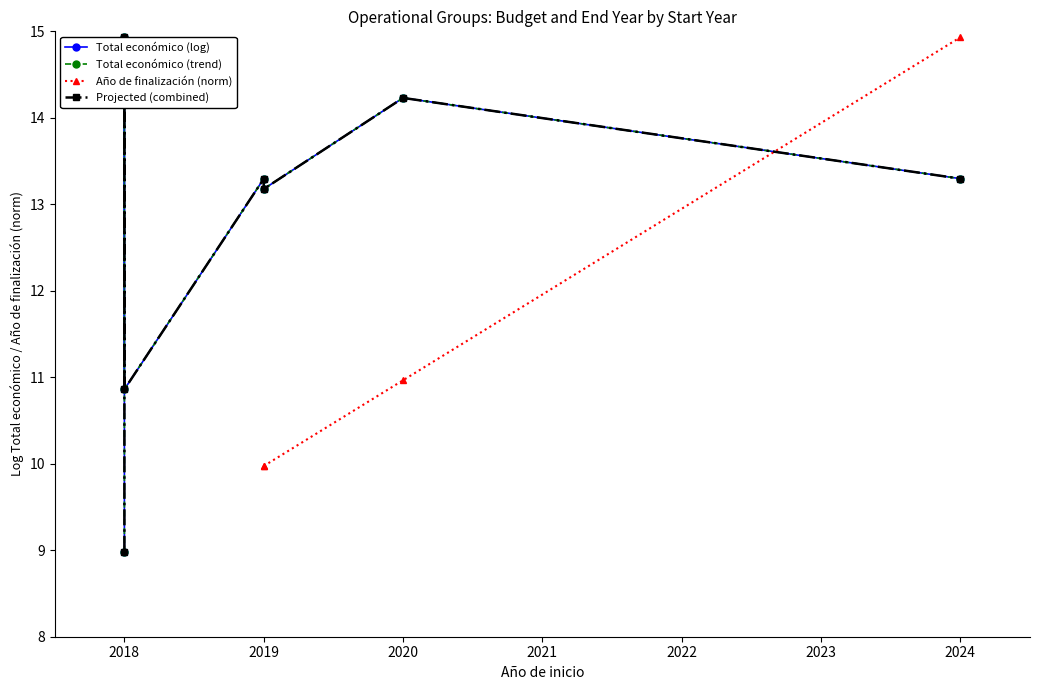

The value of Projected (combined) at 2024 is 5.3. True or false?

False